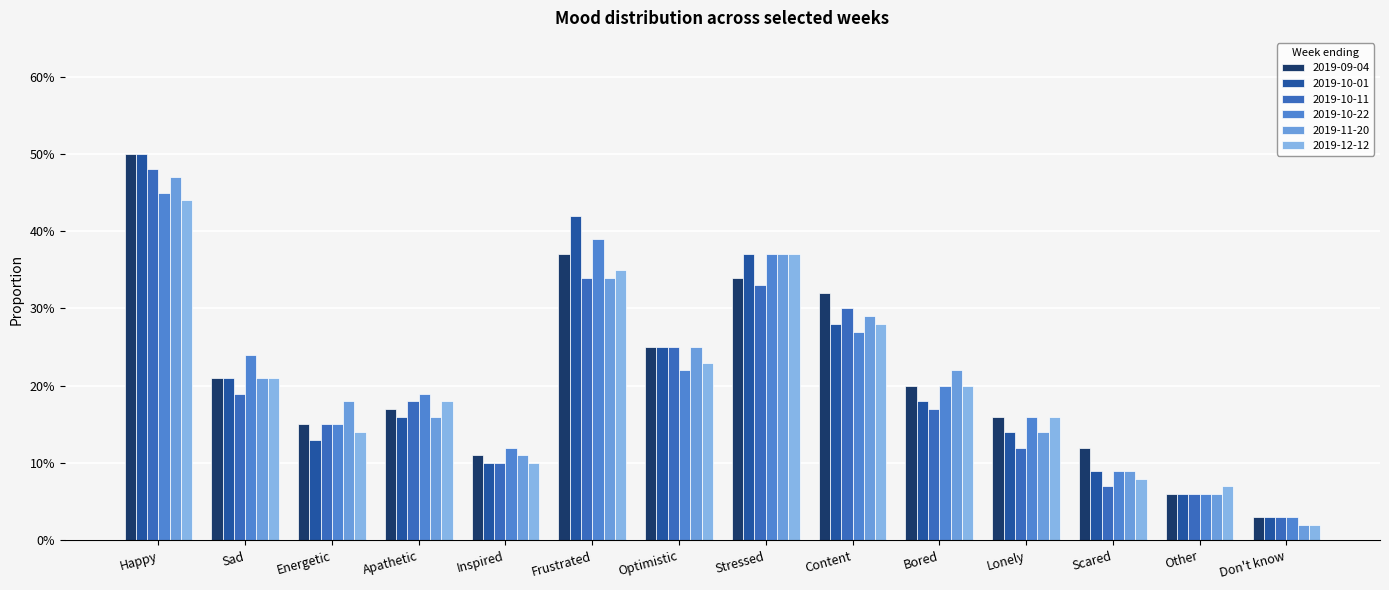

Does the chart contain any negative values?

No